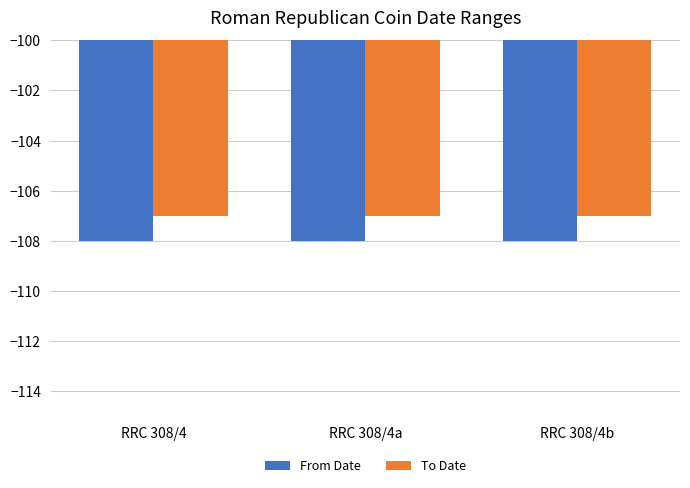

Reading left to right, what are all the values shown in this chart?

From Date: RRC 308/4=-108	RRC 308/4a=-108	RRC 308/4b=-108
To Date: RRC 308/4=-107	RRC 308/4a=-107	RRC 308/4b=-107